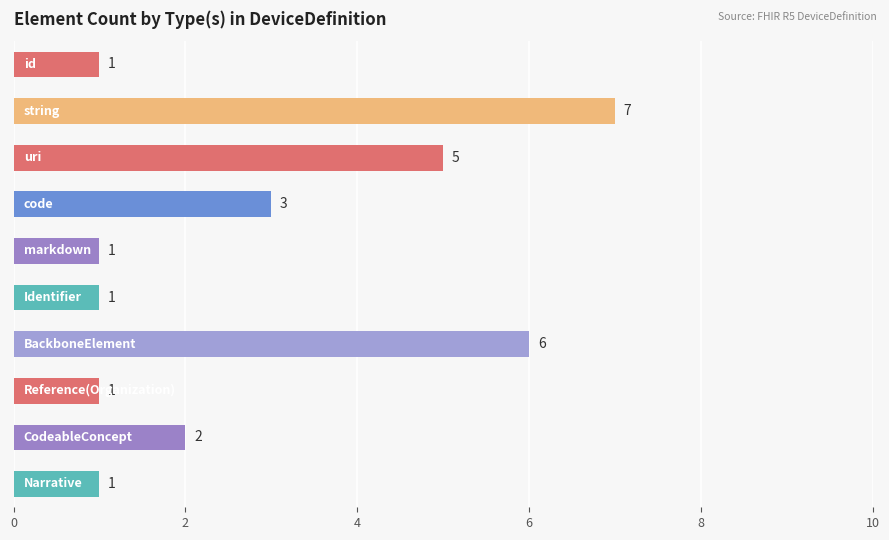

How many bars are there in total?

10